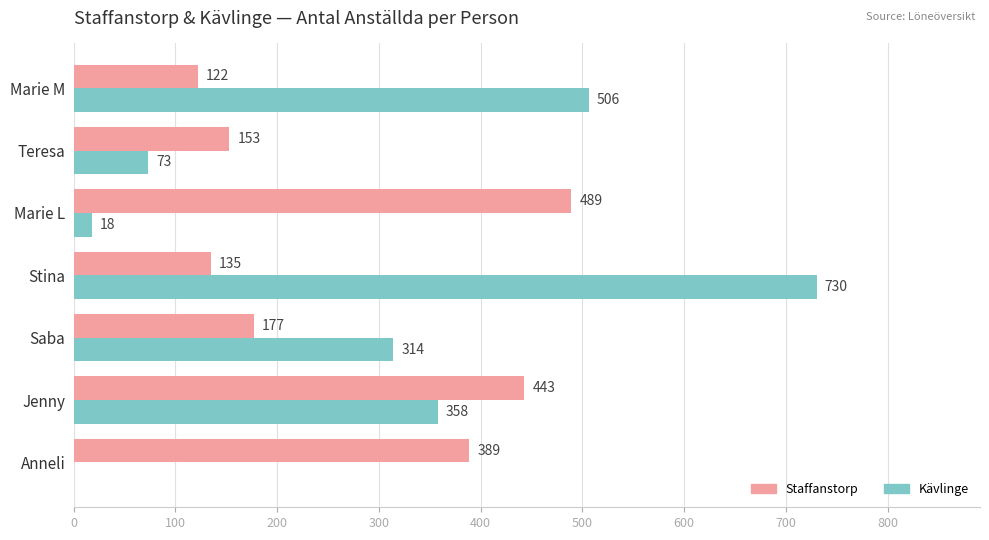

Which series changed the most between Jenny and Marie M?

Staffanstorp